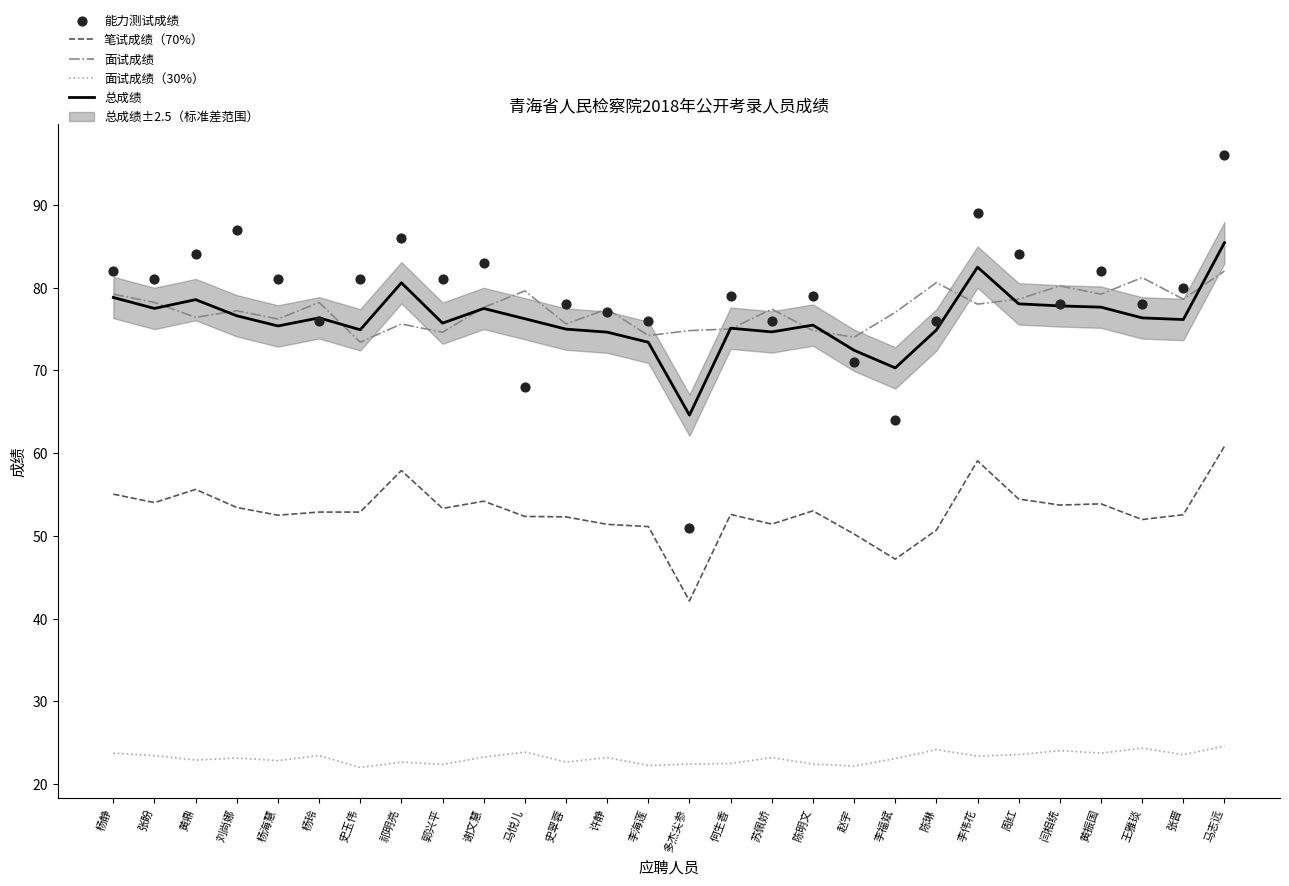

At which category is the sum across all series the highest?

马志远